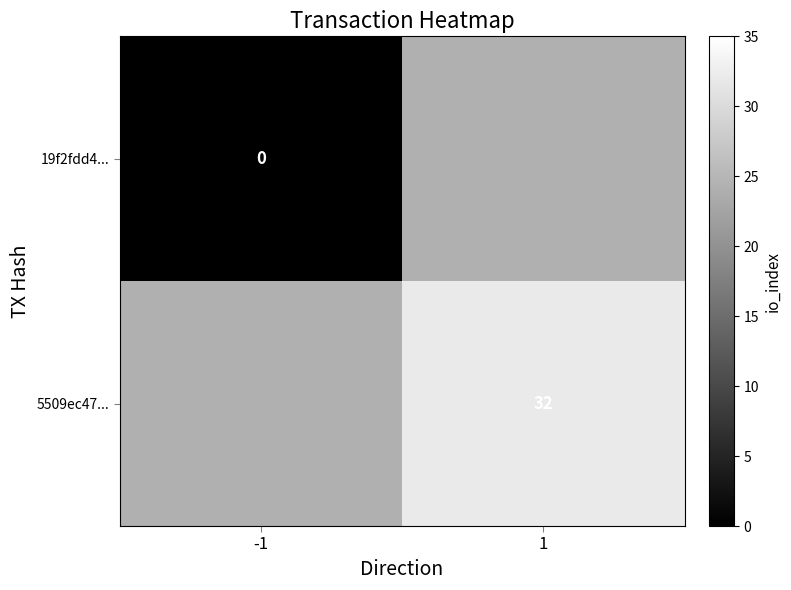

Is the value of 19f2fdd4... at -1 greater than the value of 5509ec47... at 1?

No